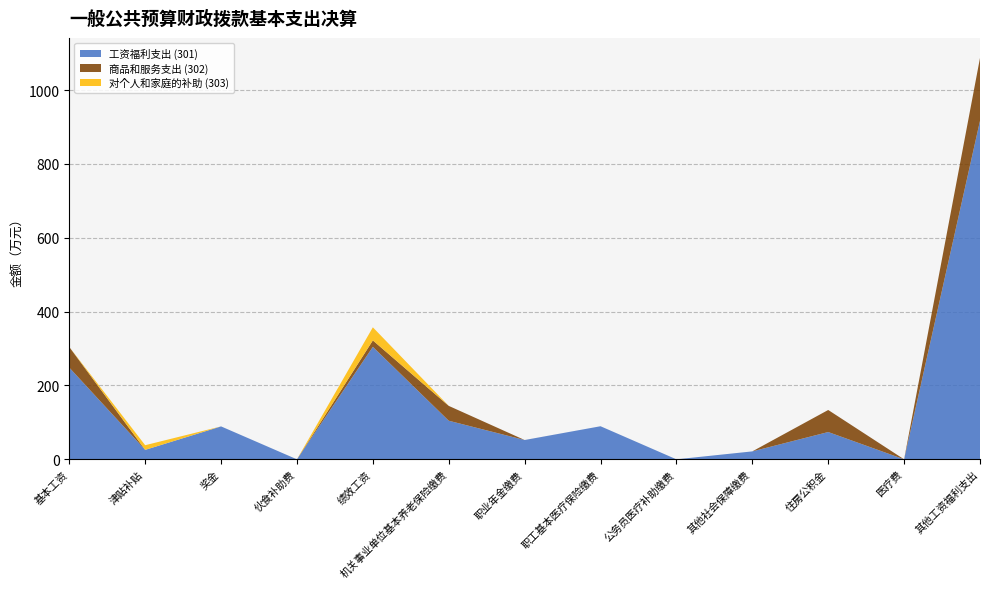

What is the highest value of the 工资福利支出 (301) series?

916.7